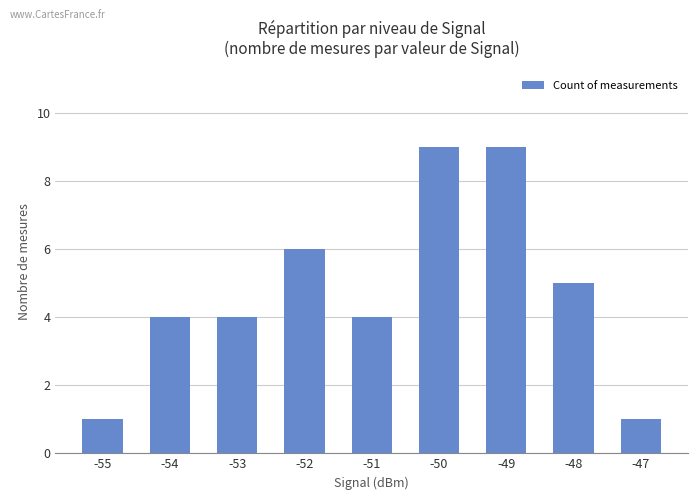

The chart shows a value of 8 at -48. True or false?

False